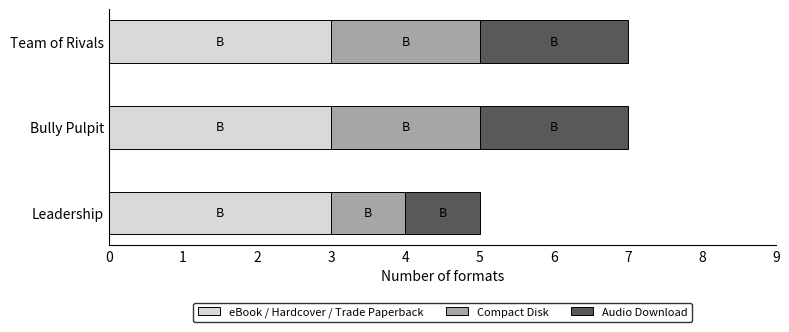

What is the total value across all series at Team of Rivals?

7